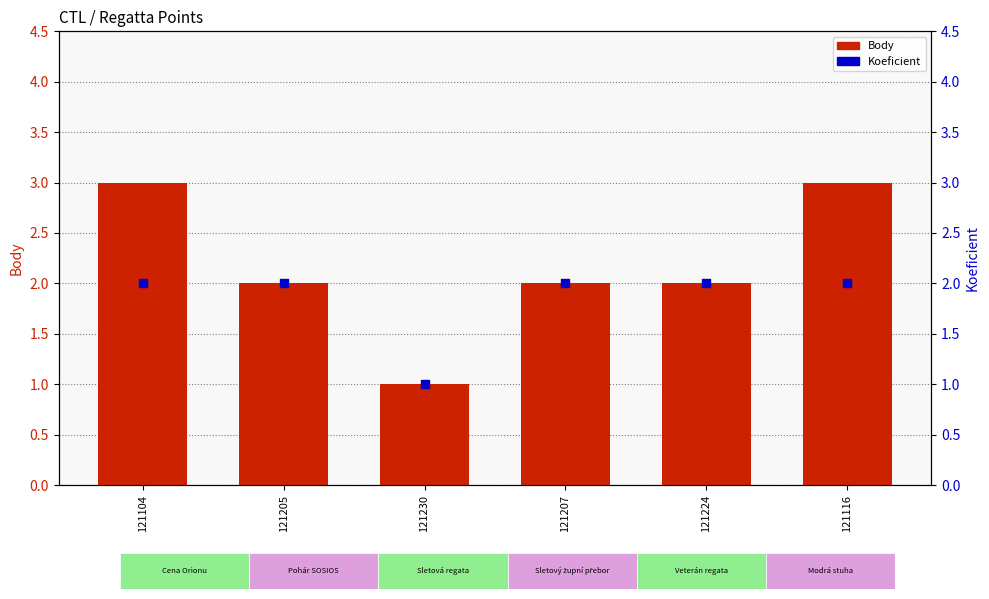

Which series contains the highest Y value?

Body